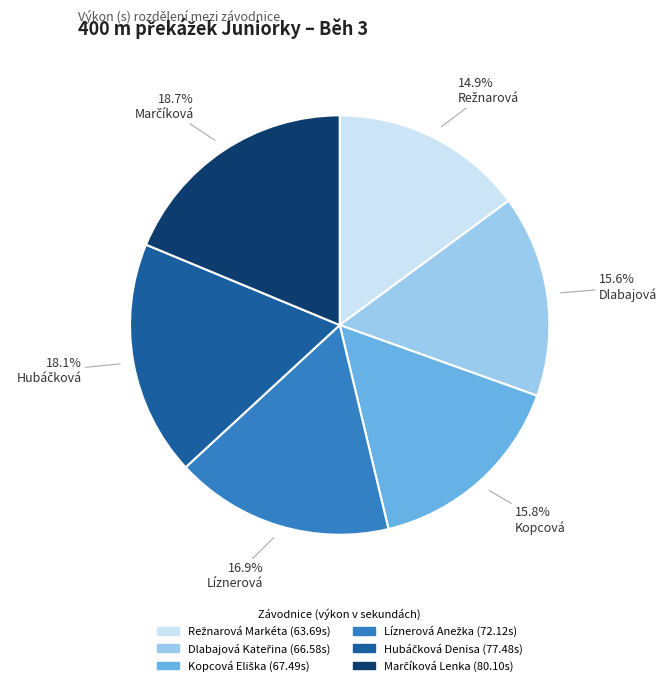

Is there a majority slice in this chart?

No